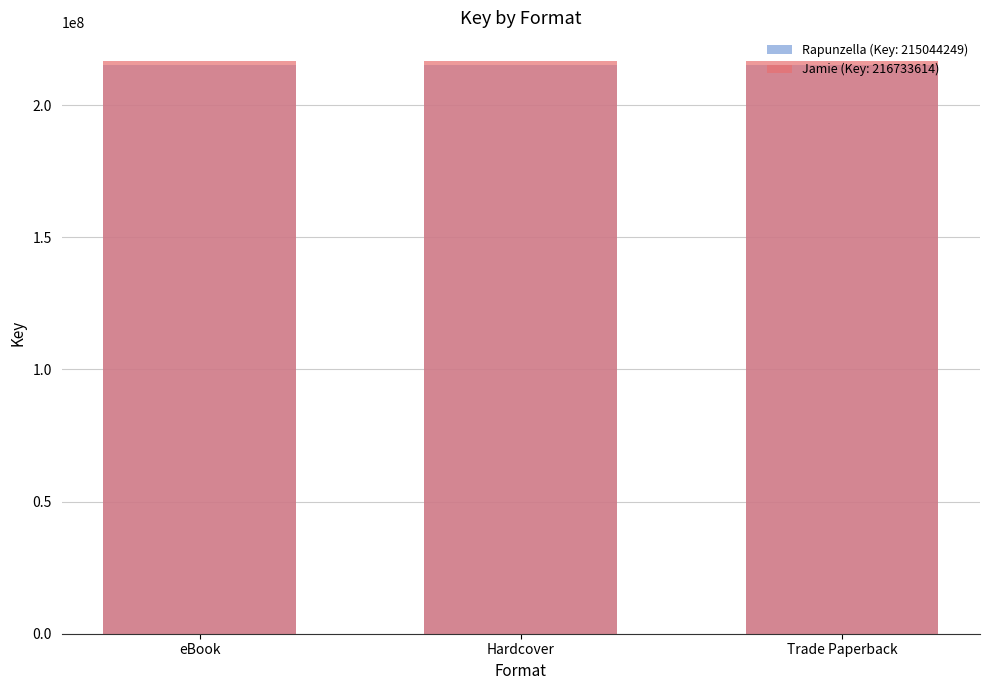

At which category is the sum across all series the highest?

eBook